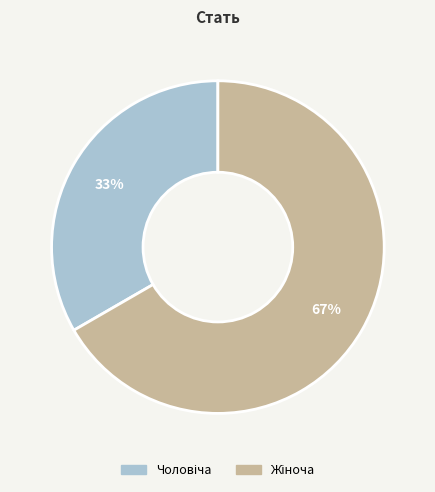

Is there a majority slice in this chart?

Yes